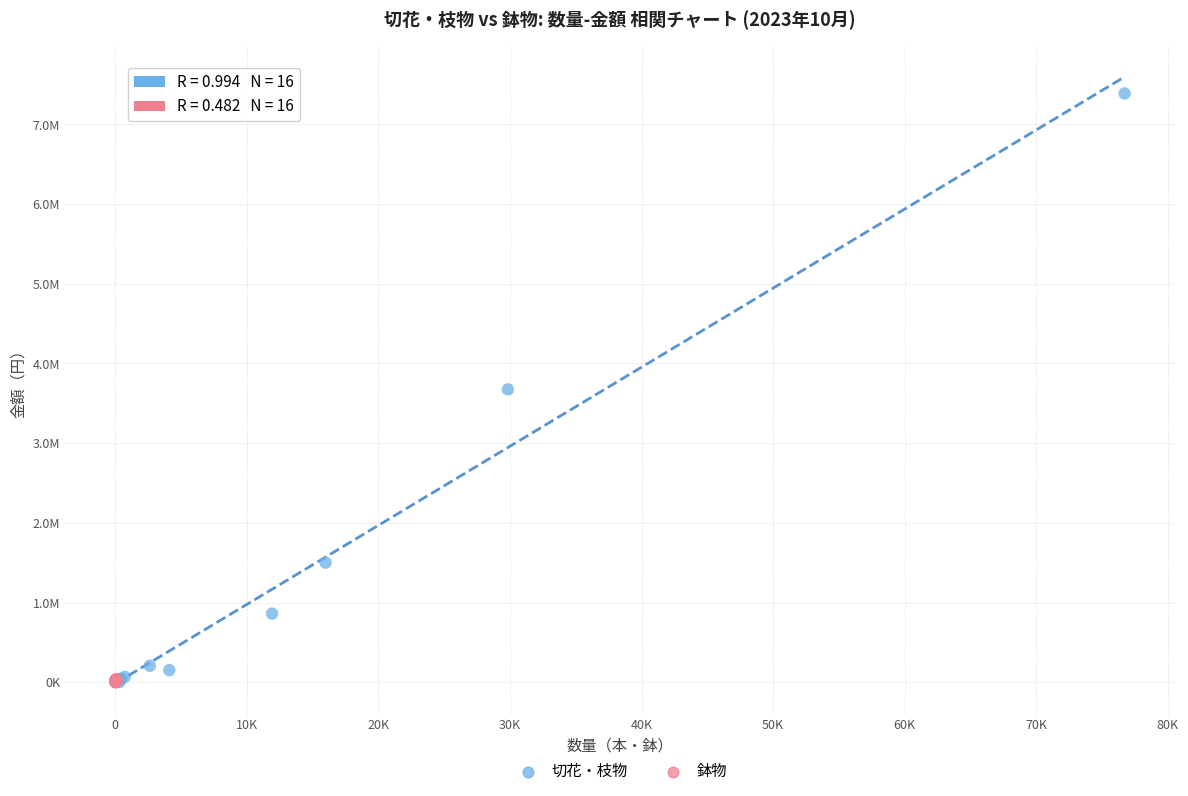

What are all the series names shown in the legend?

切花・枝物, 鉢物